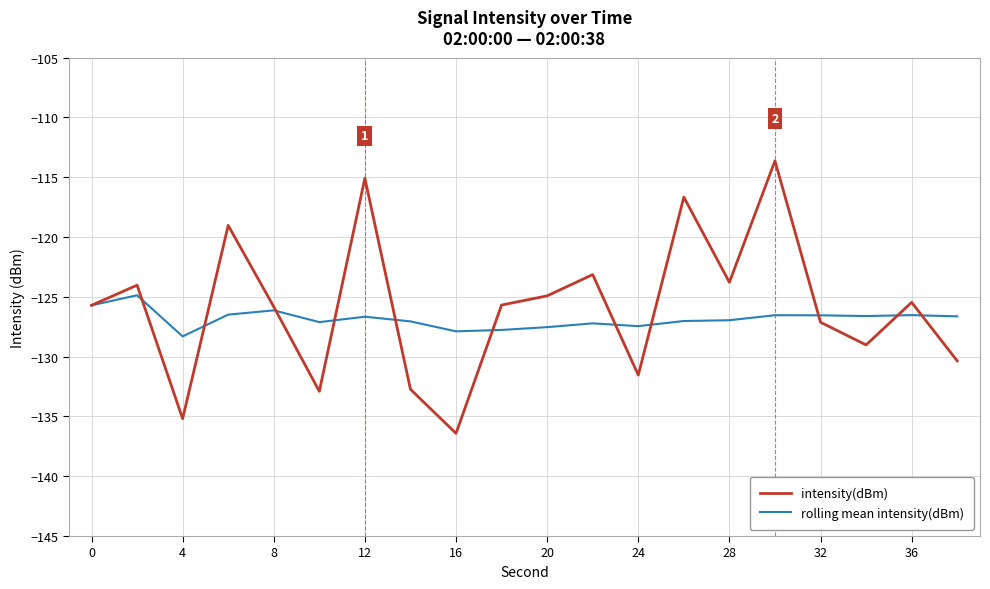

List the series in order of their peak value, highest first.

intensity(dBm), rolling mean intensity(dBm)